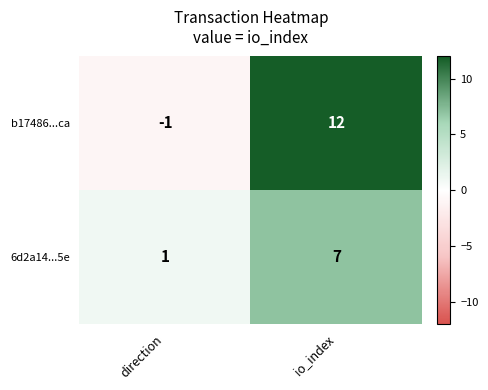

What is the difference between the maximum and minimum values in the b17486...ca series?

13